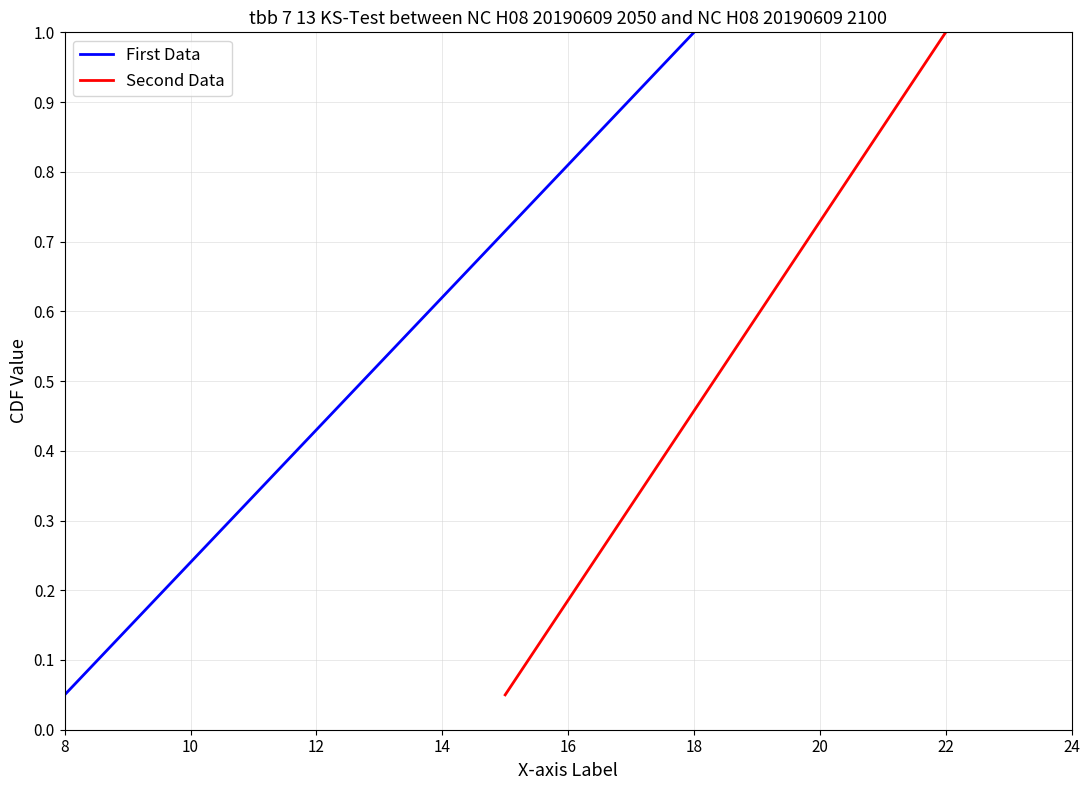

What is the maximum value for First Data?

1.0